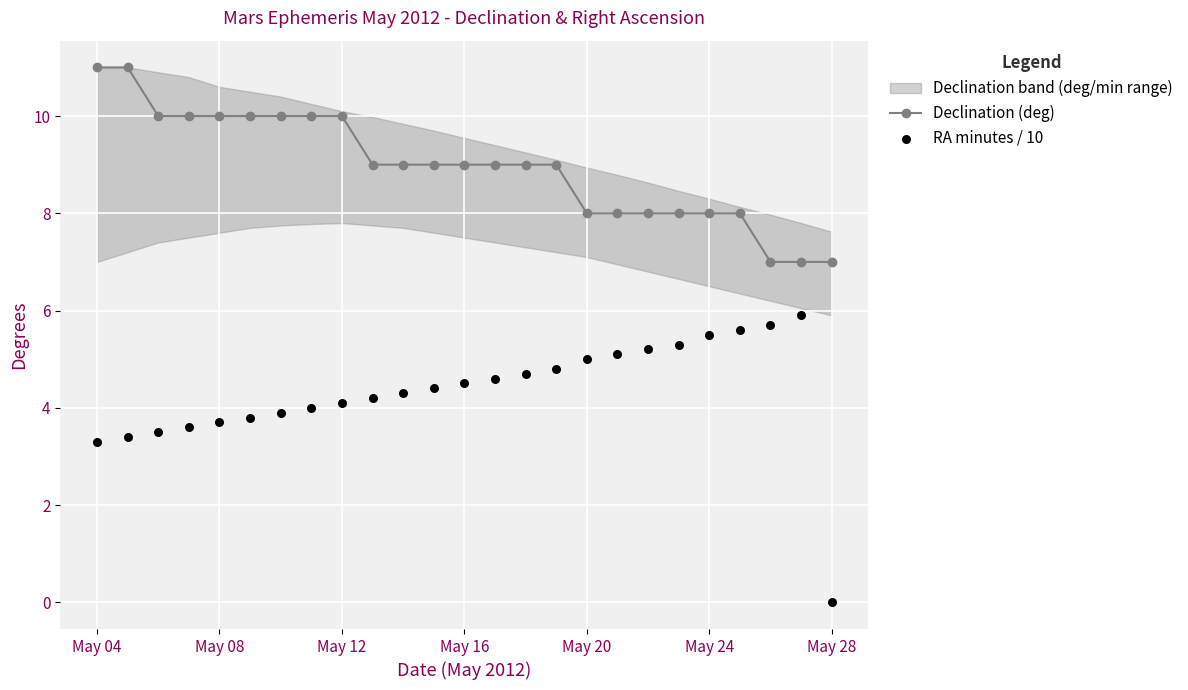

Which series has the largest total across all categories?

Declination (deg)